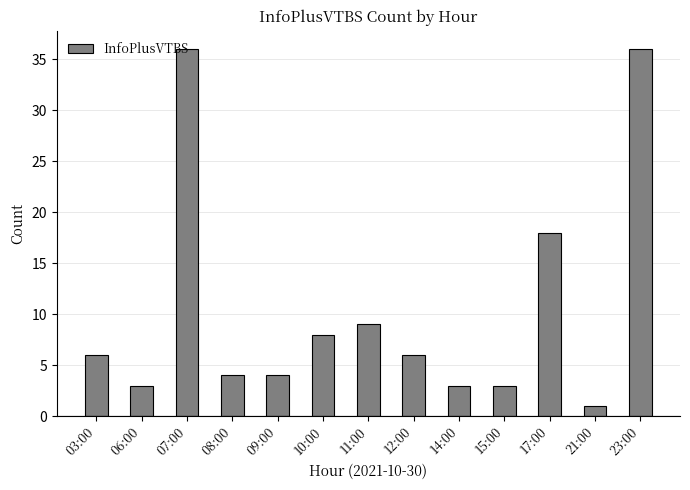

What is the average value?

11